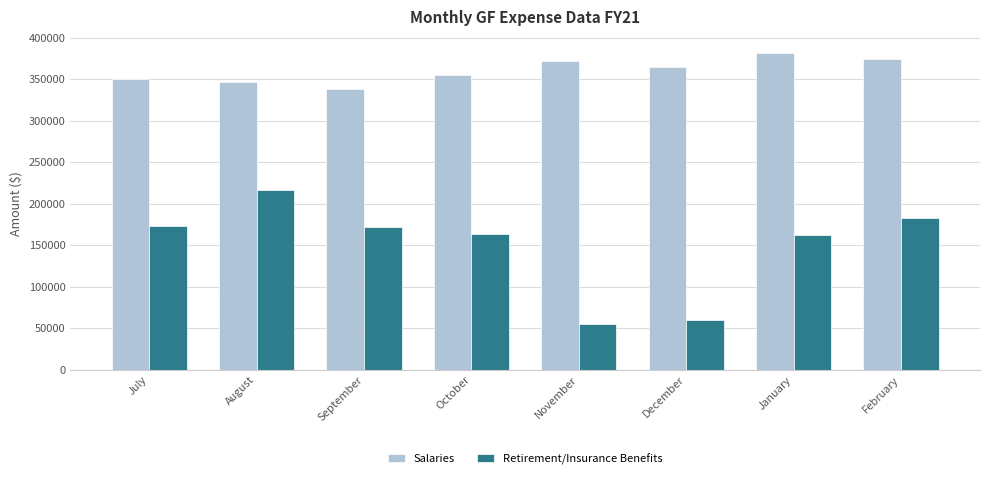

Are the bars horizontal?

No